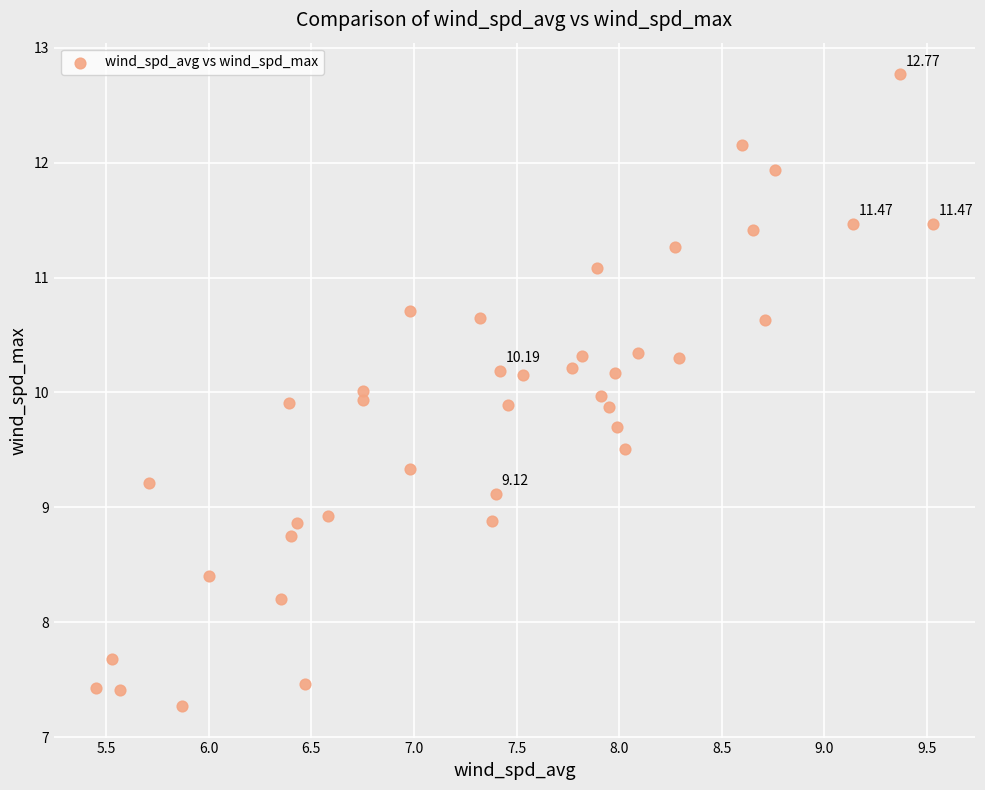

What is the range of X values (max minus min)?

4.1